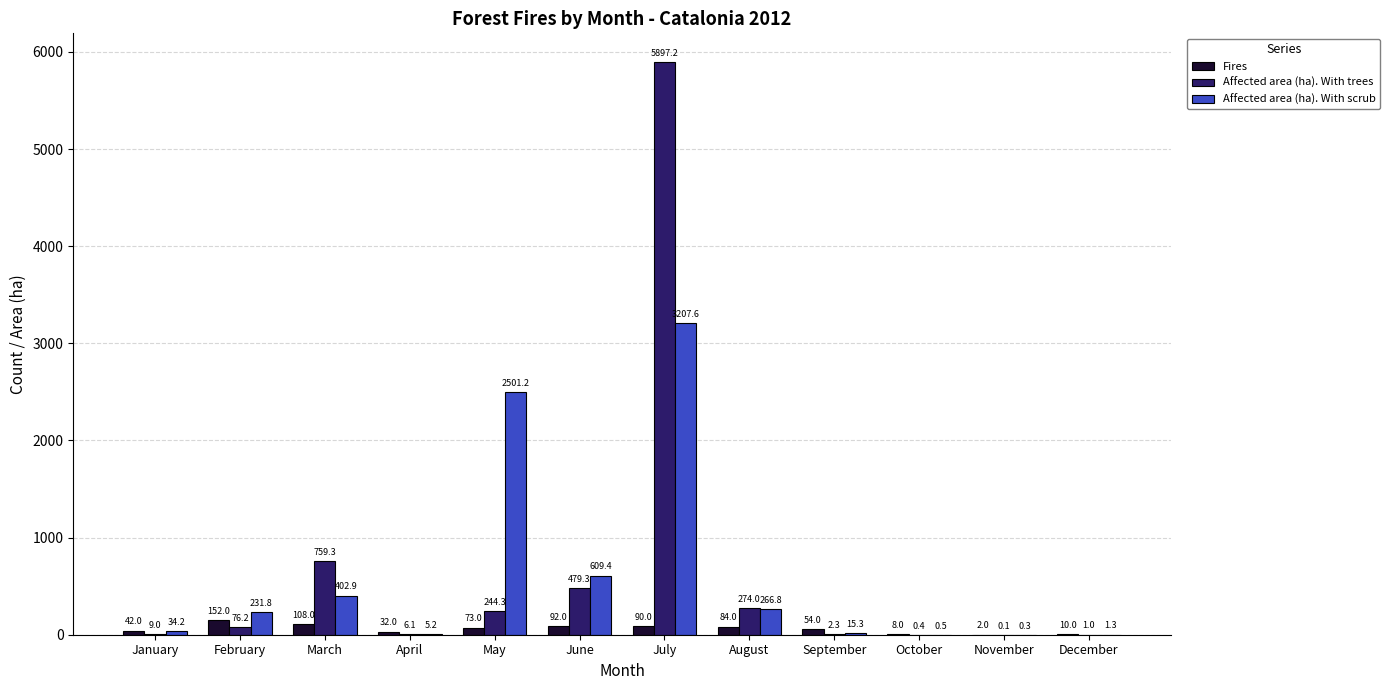

How many data points does each series have?

12